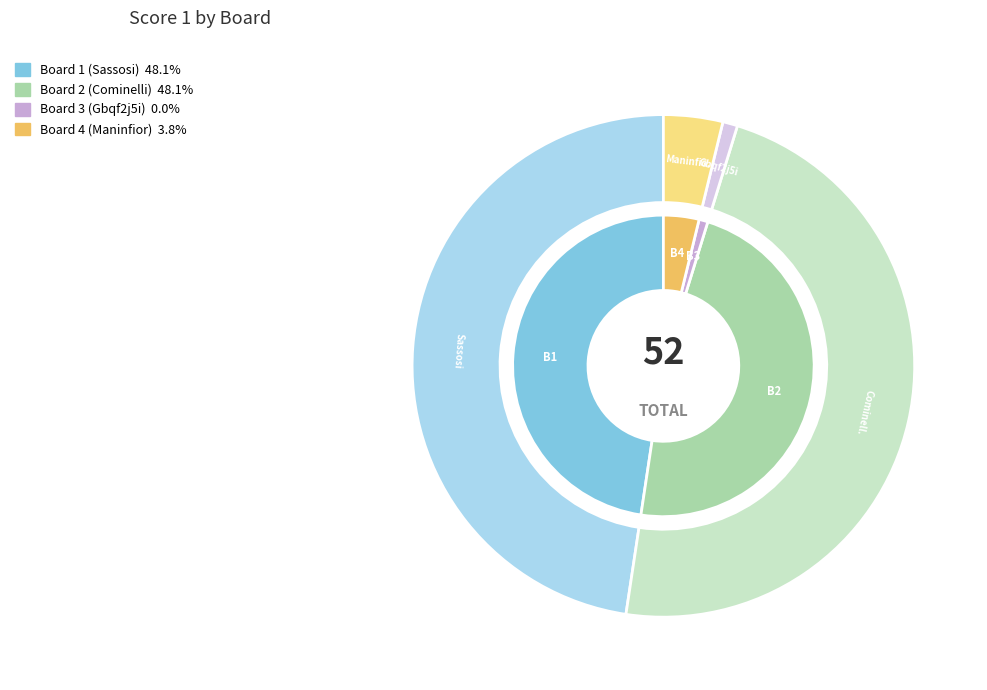

Count the number of slices in the pie.

4